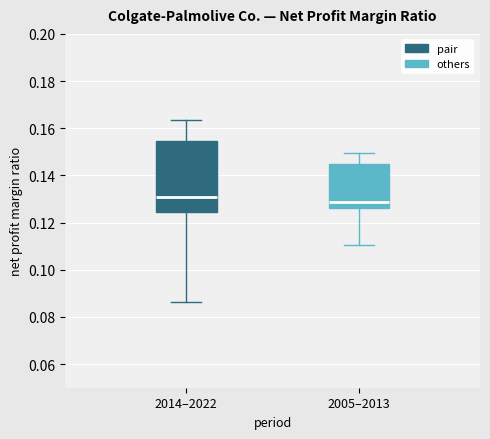

Which box's median line is the highest?

2014–2022